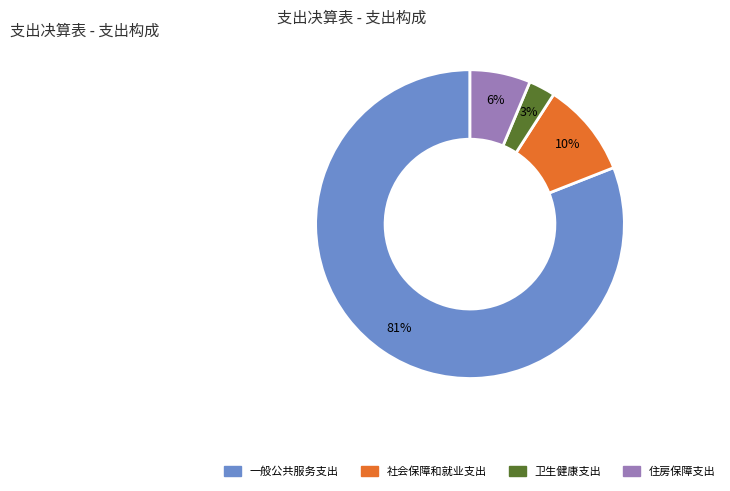

To the nearest percent, what is the average slice percentage?

25%